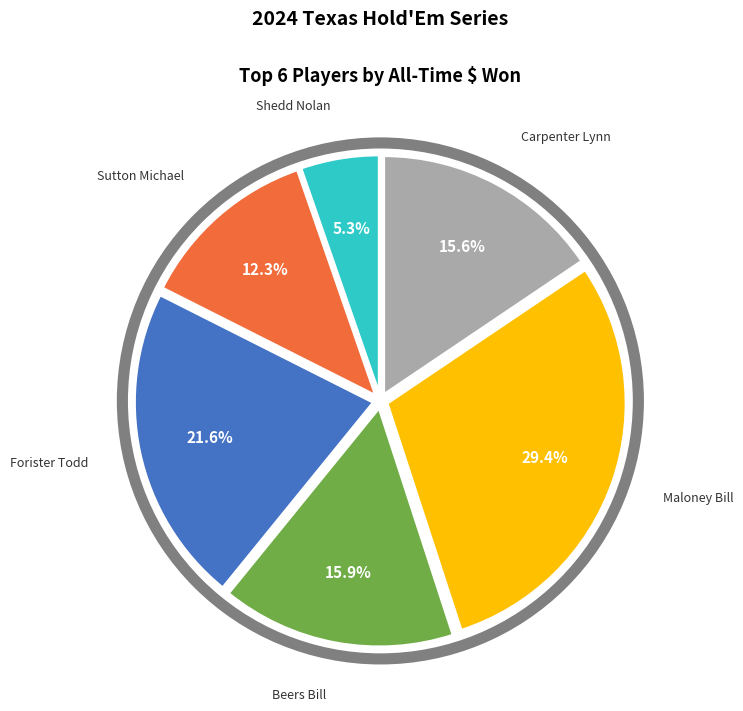

Combined, do Maloney Bill and Carpenter Lynn account for over 50%?

No